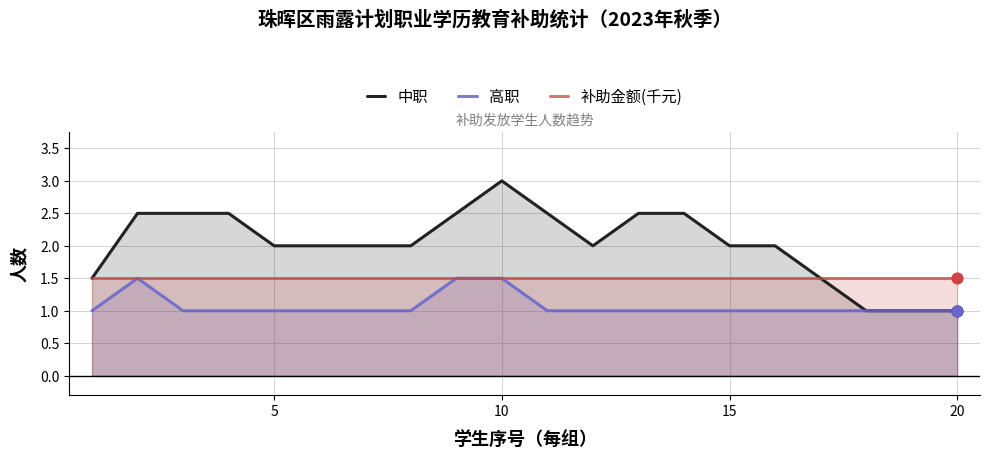

What are all the series names shown in the legend?

中职, 高职, 补助金额(千元)